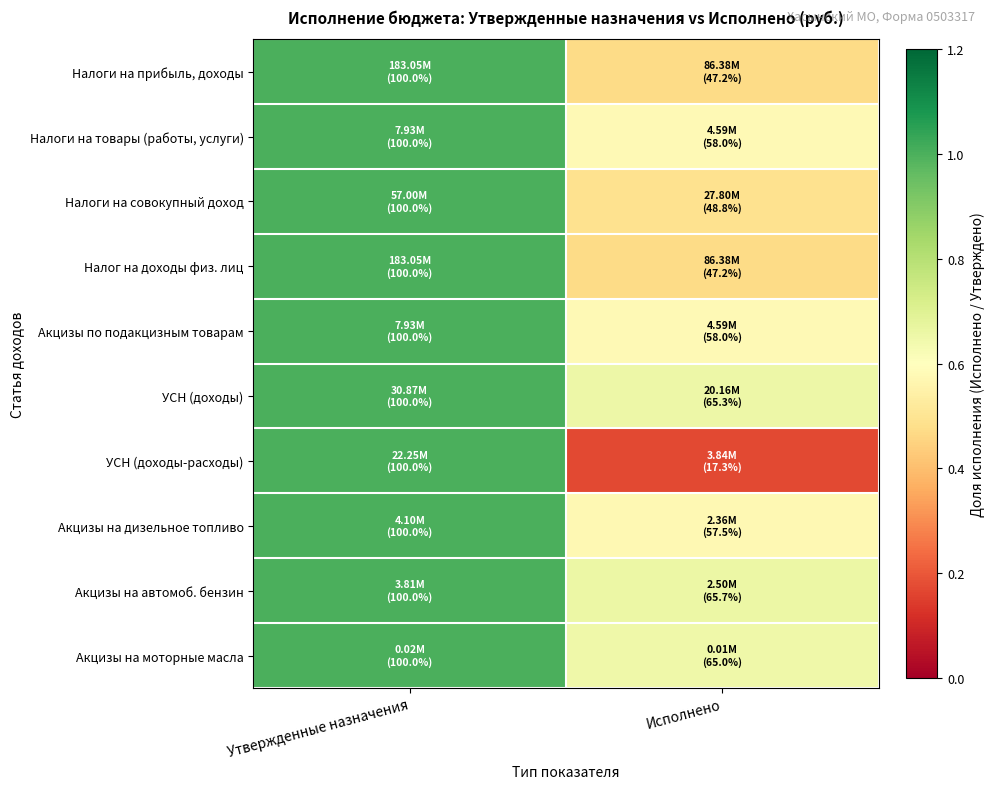

Which category has the highest value across all series?

Утвержденные назначения